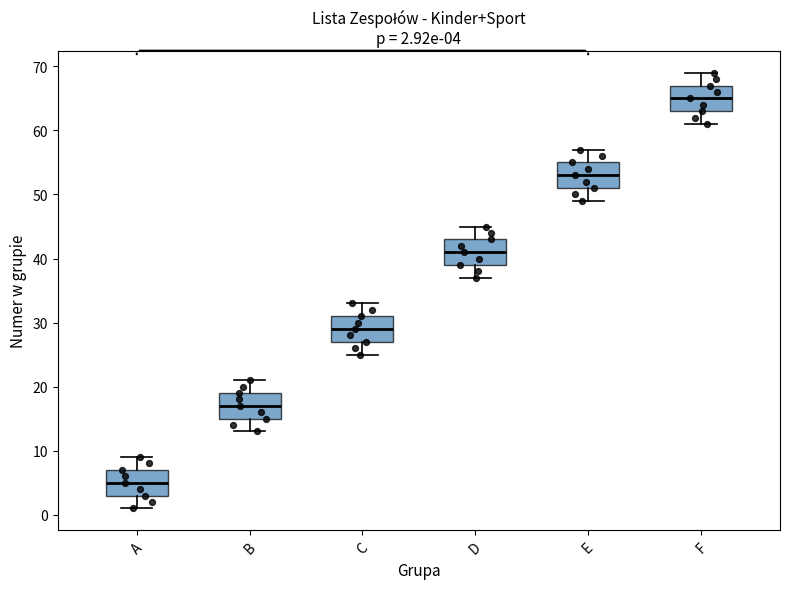

Which box's median line is the lowest?

A